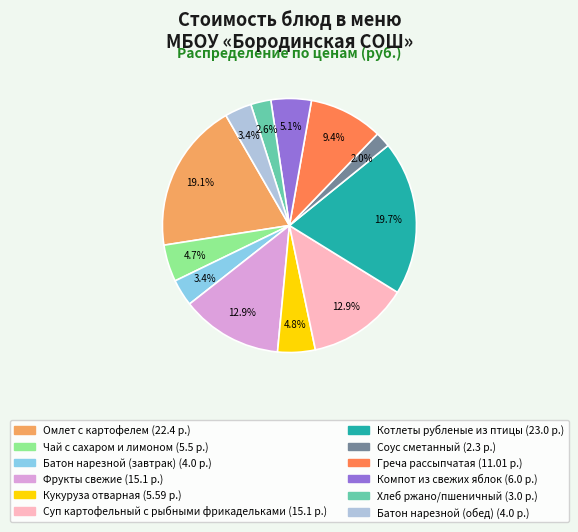

The Чай с сахаром и лимоном slice represents 15% of the pie. True or false?

False